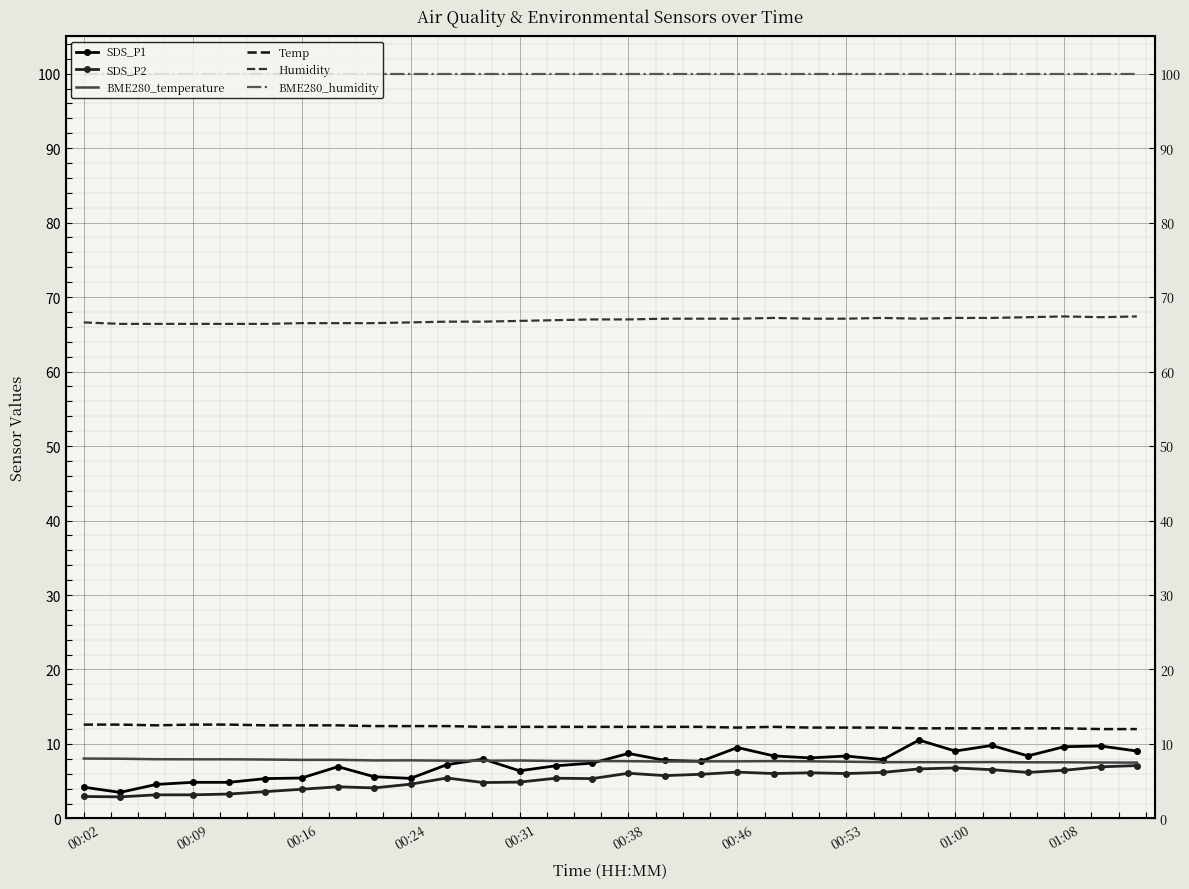

What is the sum of all BME280_humidity values?

3000.0